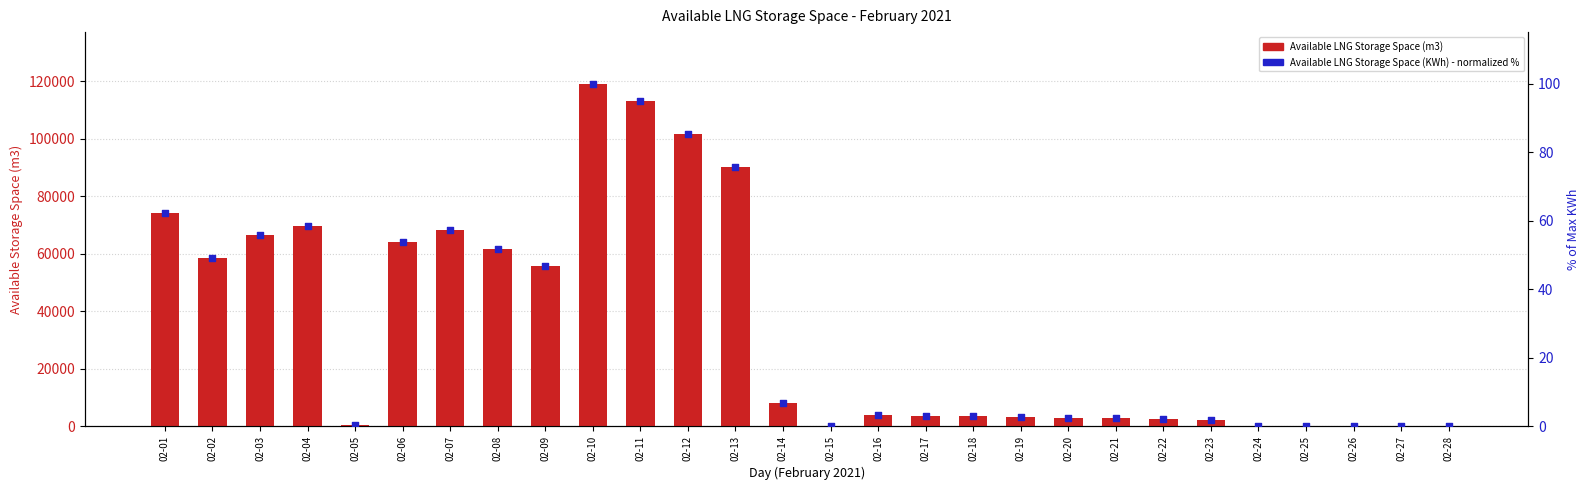

Which series has the largest total across all categories?

Available LNG Storage Space (m3)